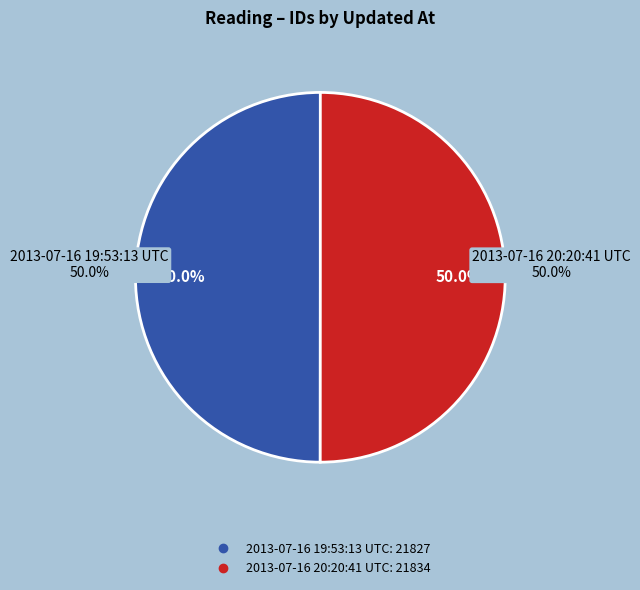

Combined, what portion of the pie is 2013-07-16 19:53:13 UTC and 2013-07-16 20:20:41 UTC?

100.0%